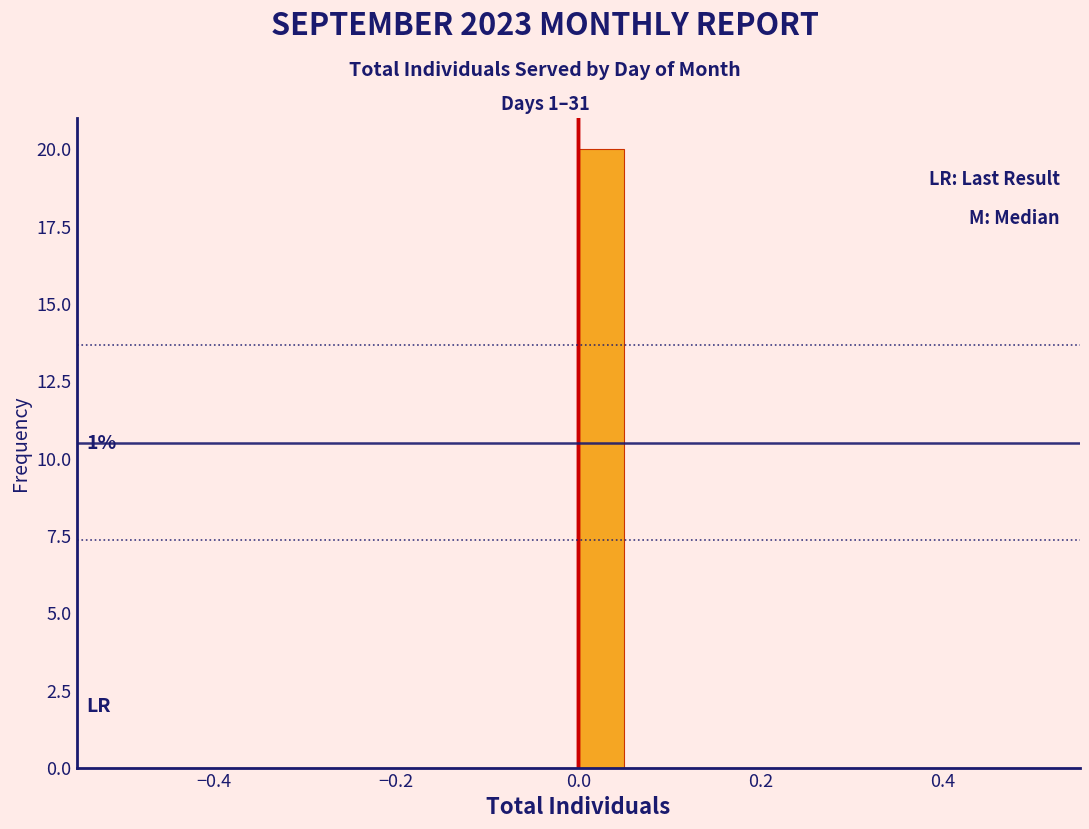

Around what value on the x-axis is the tallest bar? Give the approximate position of its centre, as read against the axis.

0.02